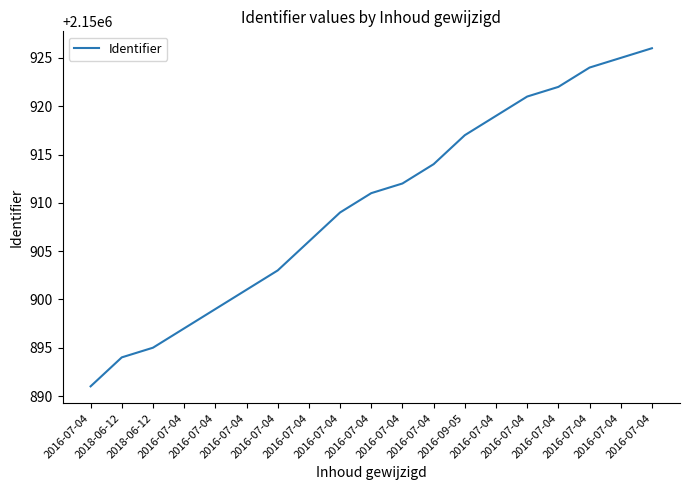

What is the average value?

2150910